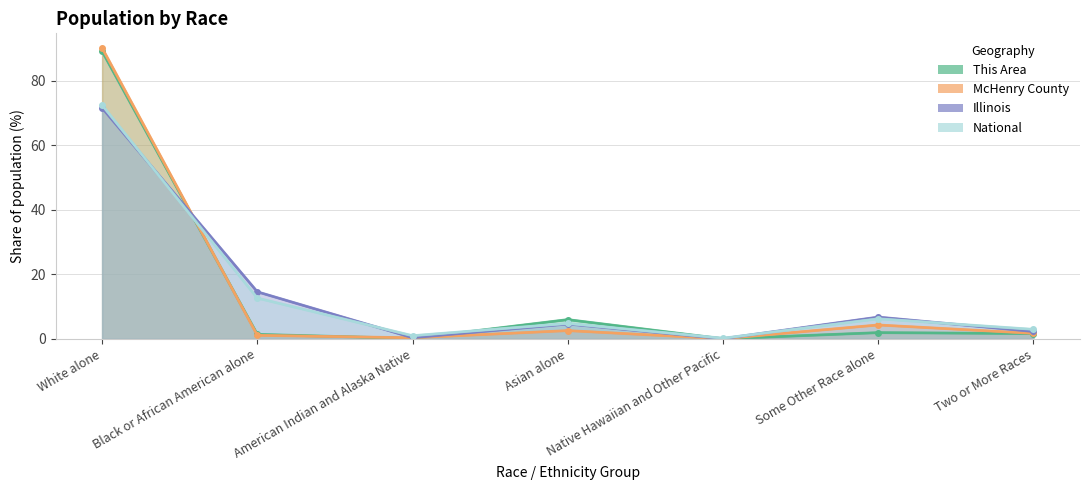

Where does the Illinois series first go above 4?

White alone